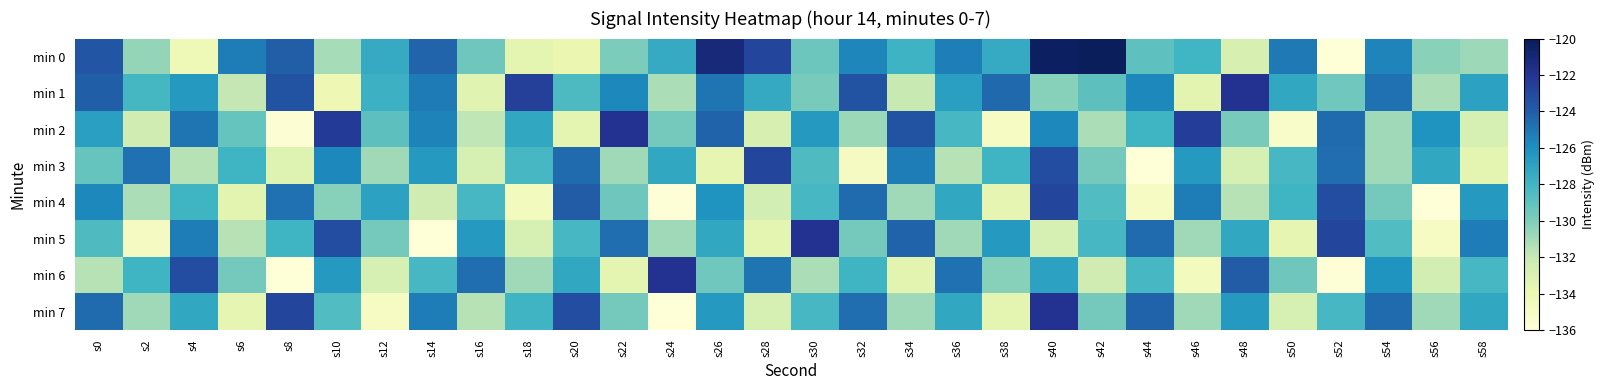

Which category has the lowest value across all series?

s52